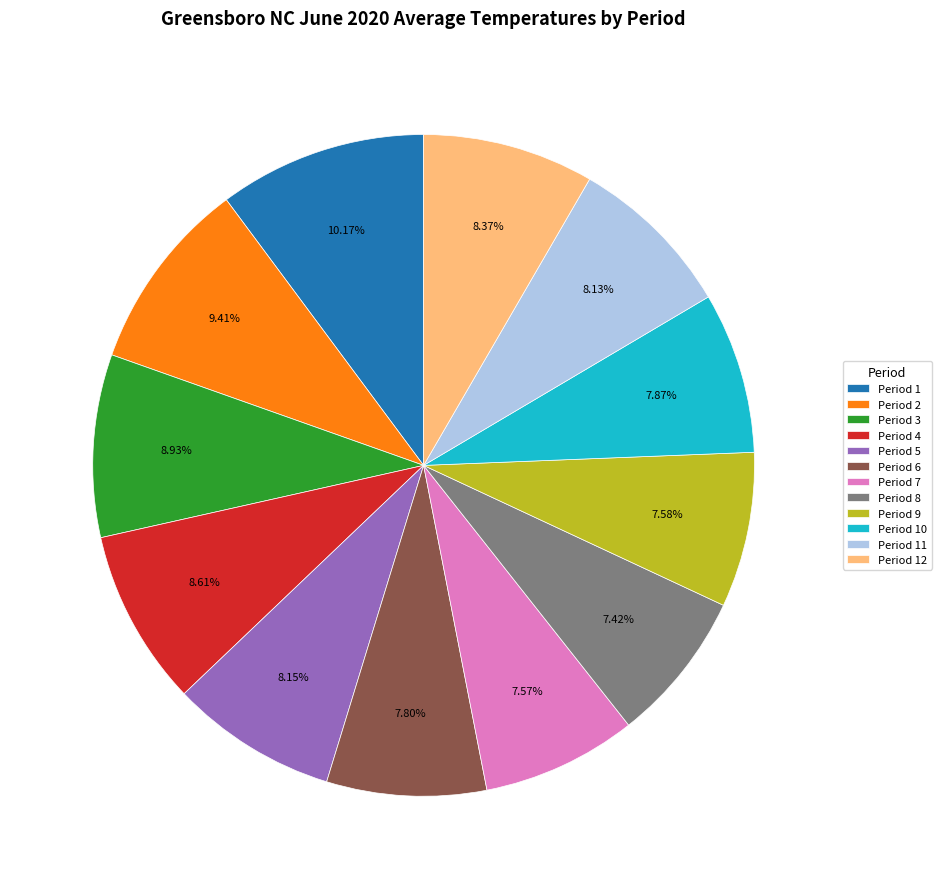

Does Period 2 account for over 50% of the chart?

No